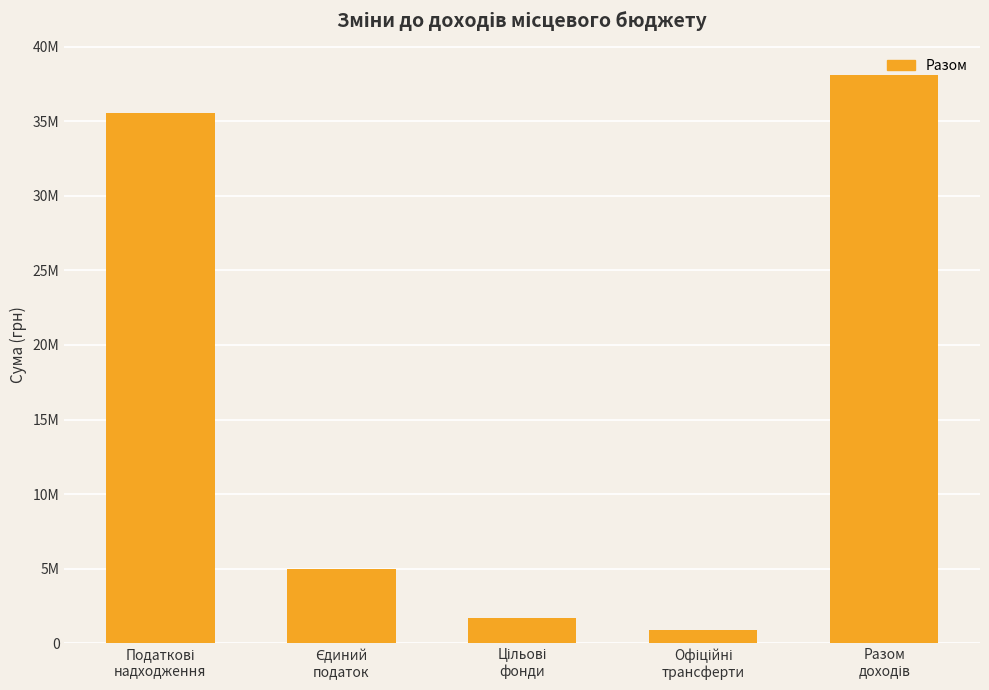

Are the bars horizontal?

No